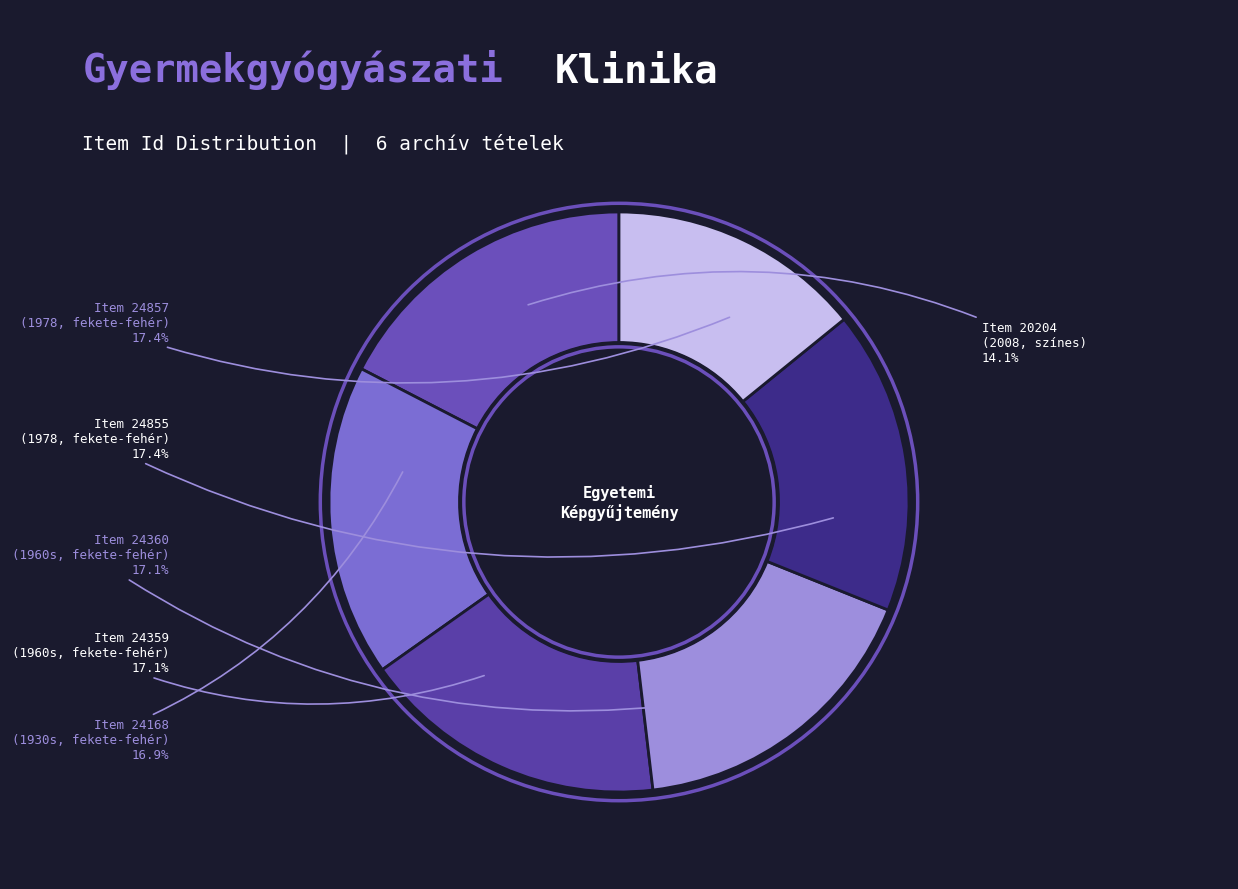

Does 24360 account for over 50% of the chart?

No